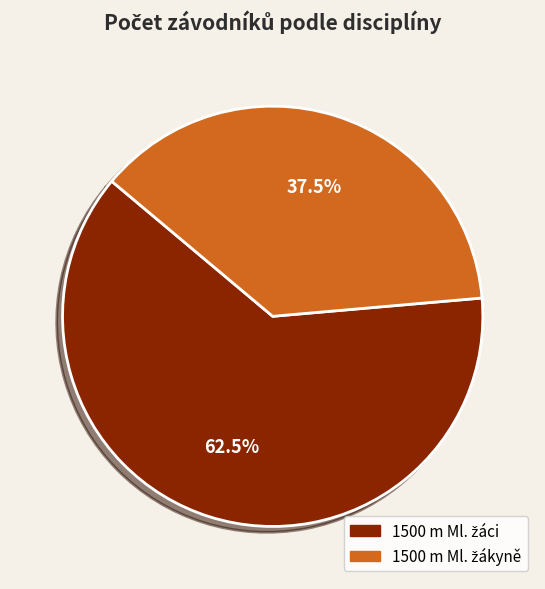

Does any single category account for the majority?

Yes